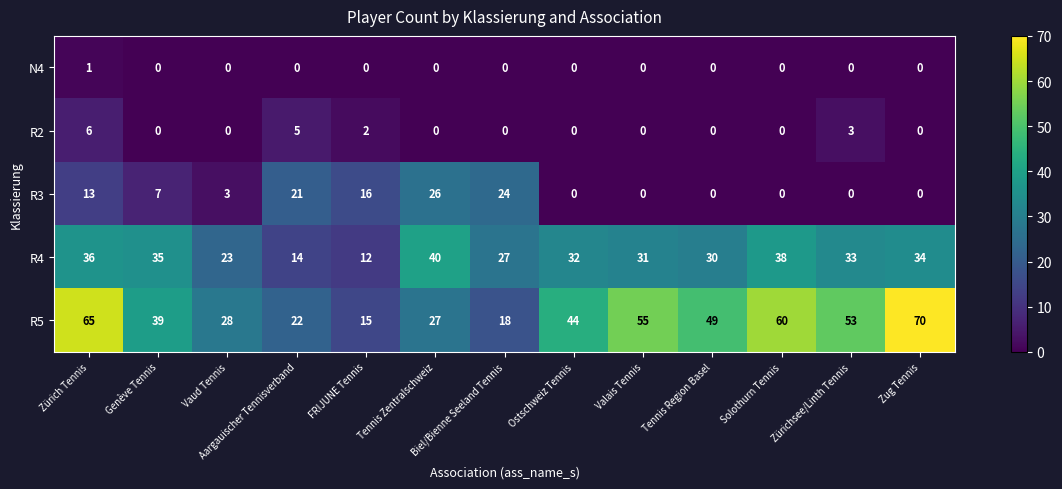

The value of R5 at Vaud Tennis is 9. True or false?

False